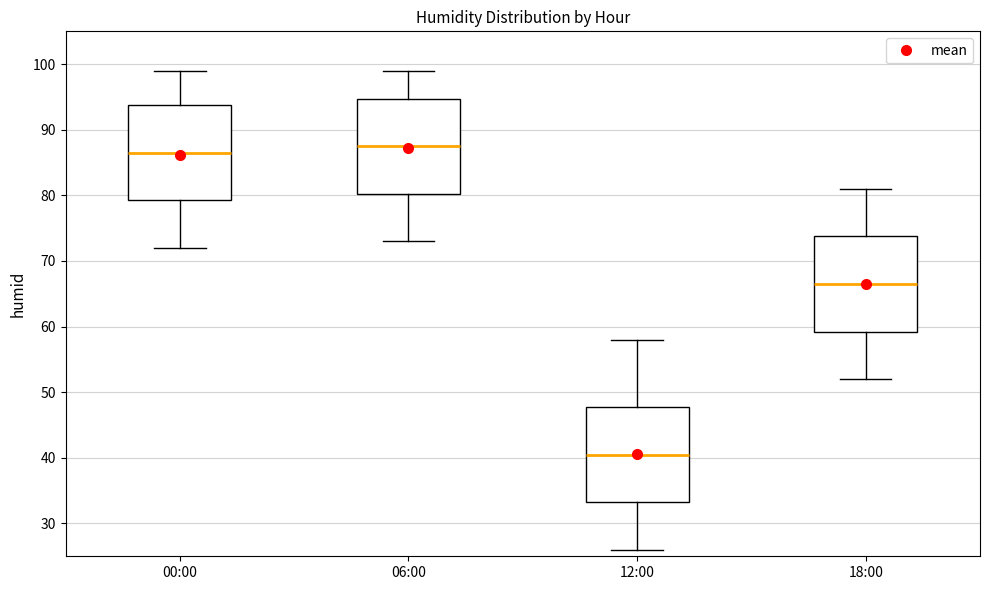

Reading left to right, read every box against the y-axis: the position of its median line, the range the box covers, and the ends of its whiskers. The values are not printed on the chart, so give them approximately, as read against the axis.

00:00: median 87, box 79 to 94, whiskers 72 to 99
06:00: median 88, box 80 to 95, whiskers 73 to 99
12:00: median 41, box 33 to 48, whiskers 26 to 58
18:00: median 67, box 59 to 74, whiskers 52 to 81